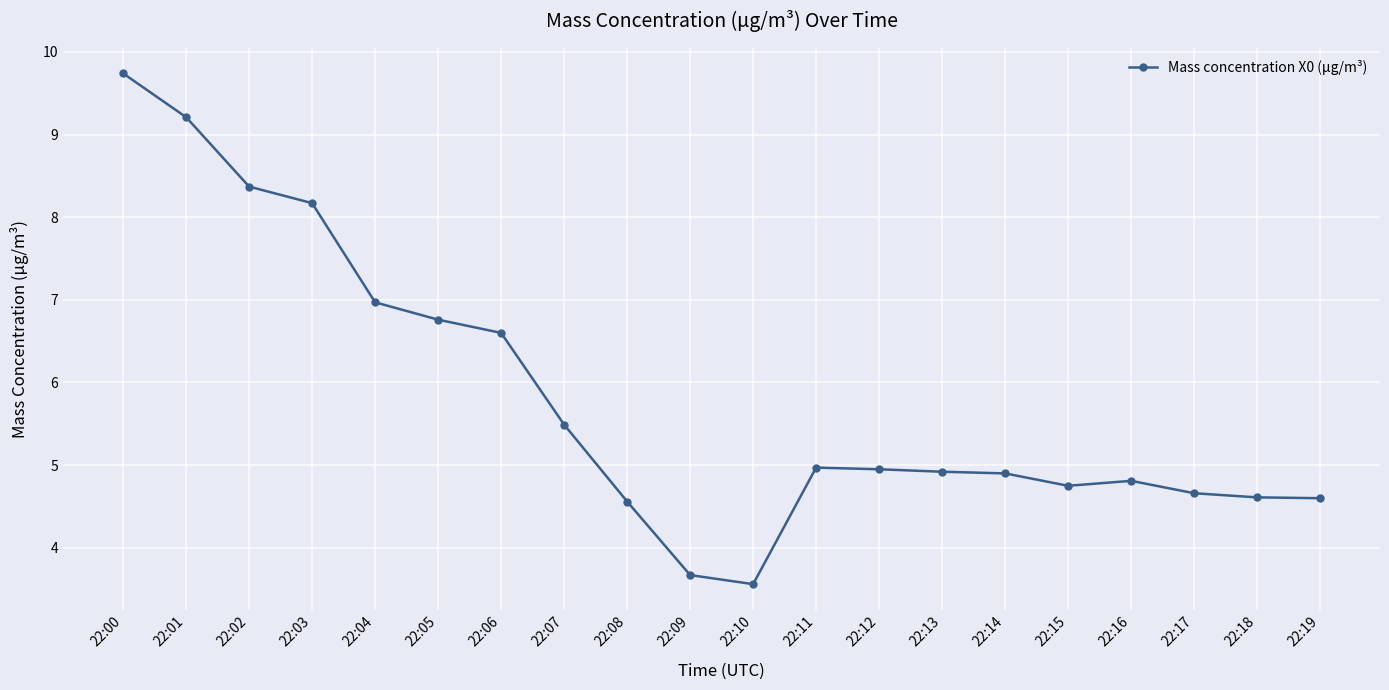

Read the value at 22:13.

4.9